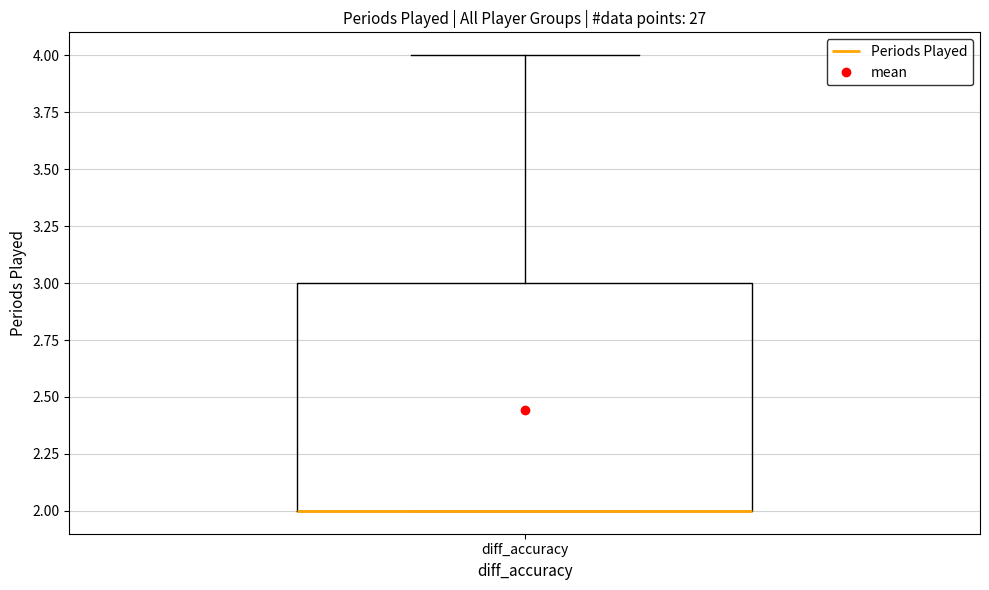

Read this box plot against the y-axis: the position of the median line, the range covered by the box, and the ends of both whiskers. The values are not printed on the chart, so give them approximately, as read against the axis.

median 2 (drawn on the box's lower edge), box 2 to 3, whiskers 2 to 4